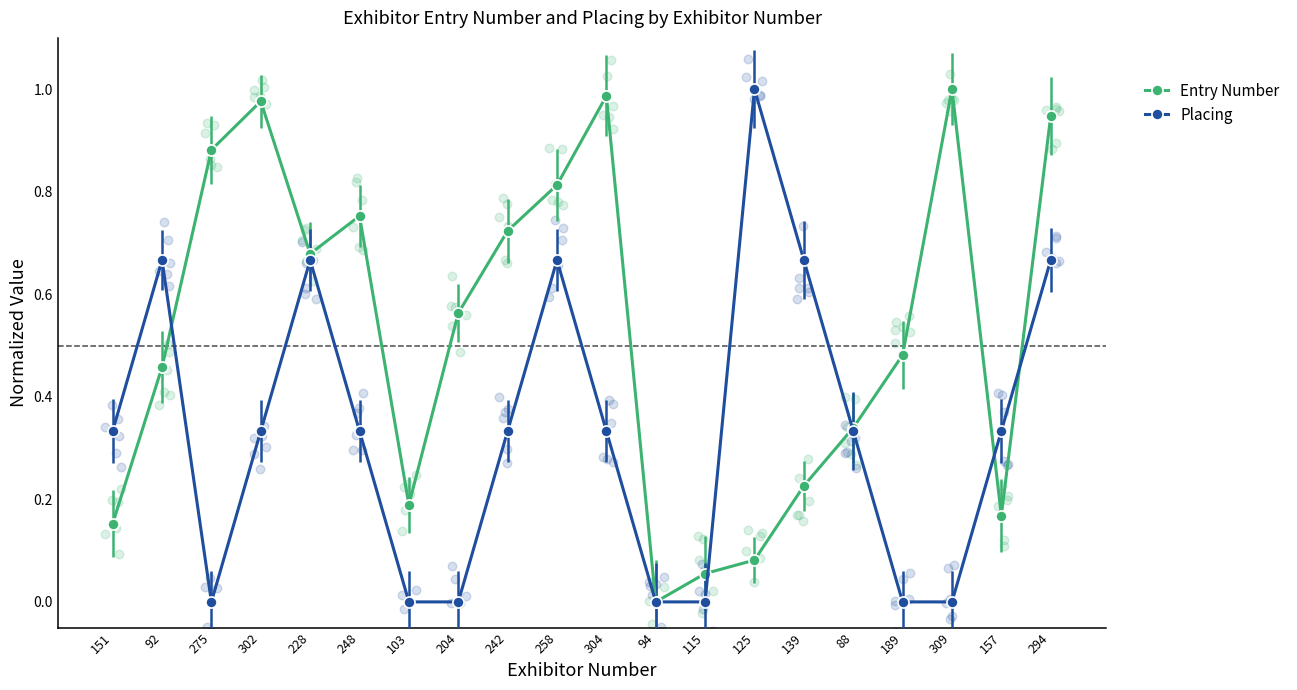

Which series reaches the minimum Y coordinate?

Entry Number